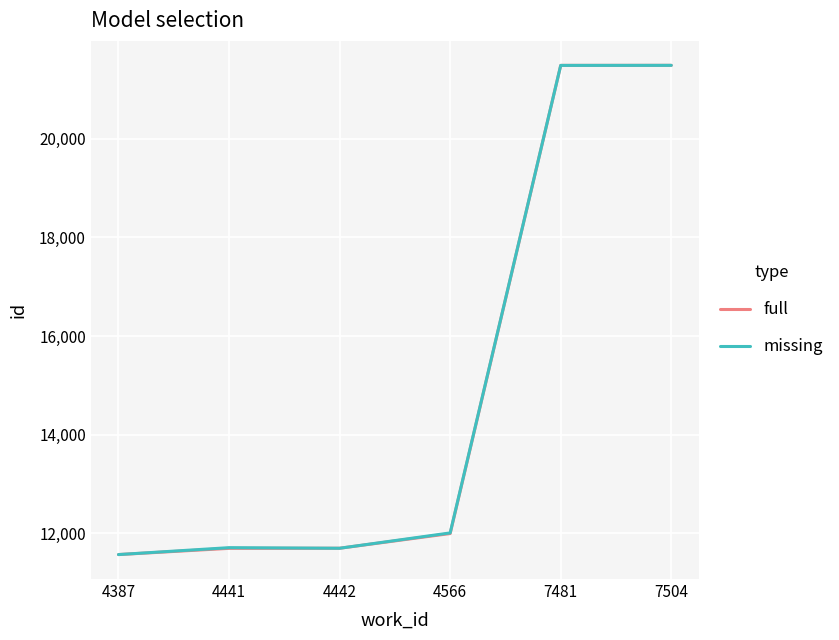

What is the smallest value displayed?

11568